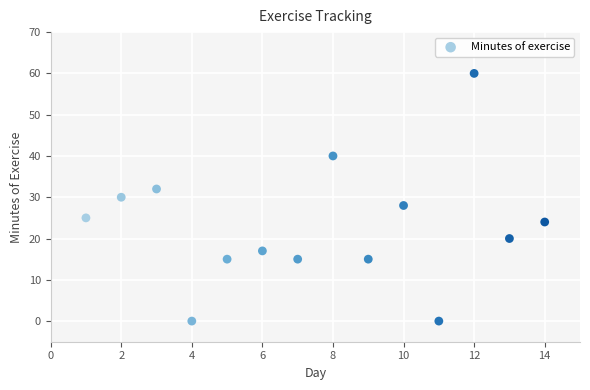

What is the range of X values (max minus min)?

13